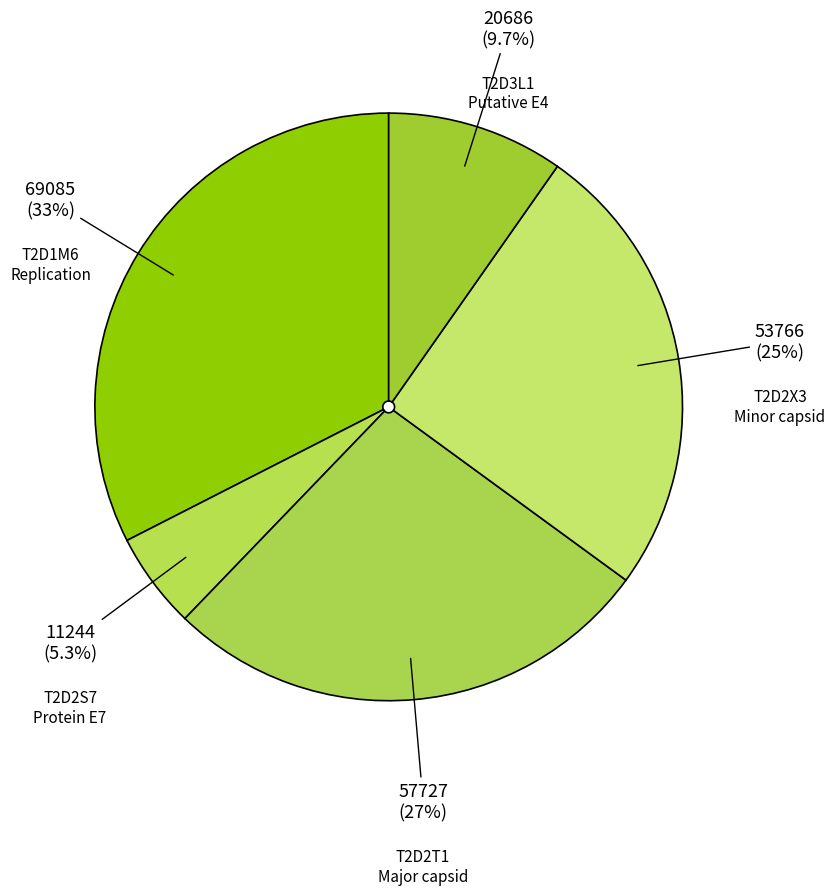

How many segments does this pie chart have?

5